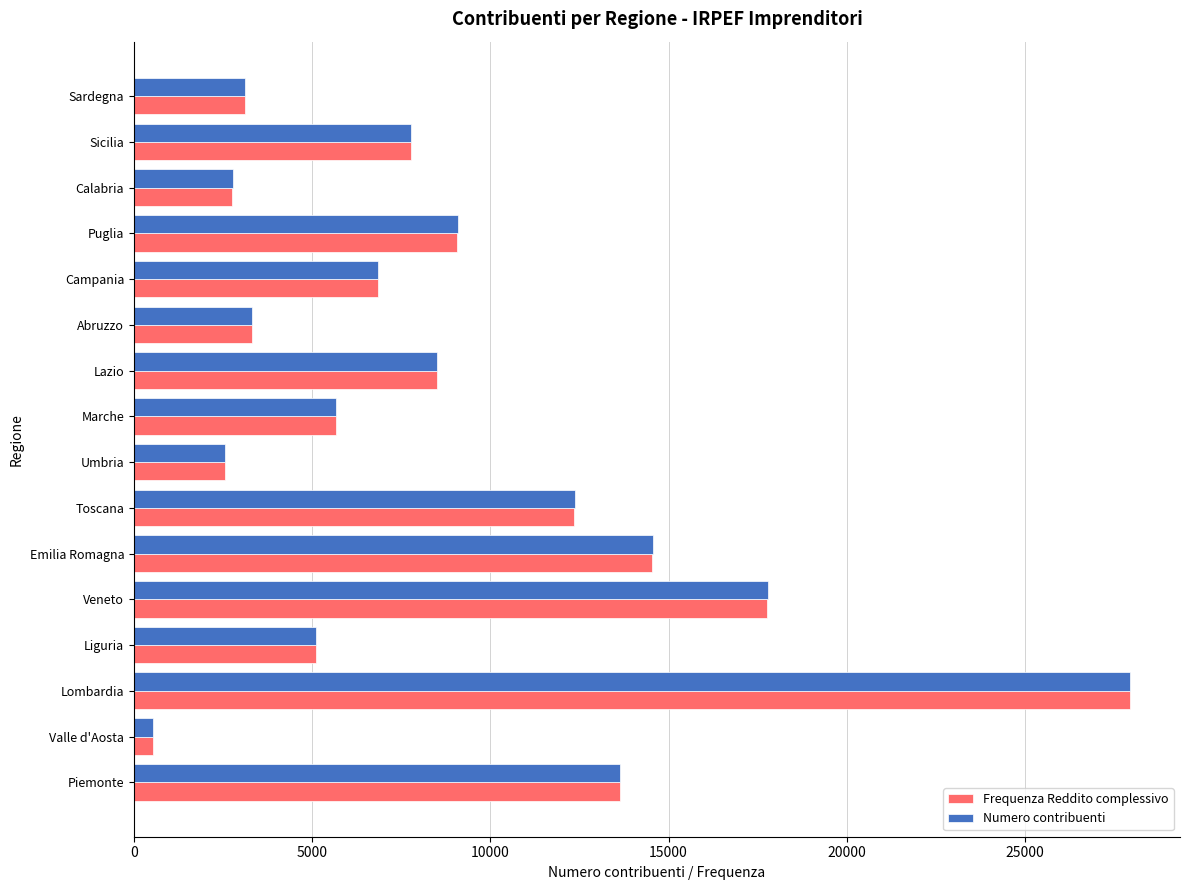

What is the total value across all series at Abruzzo?

6643